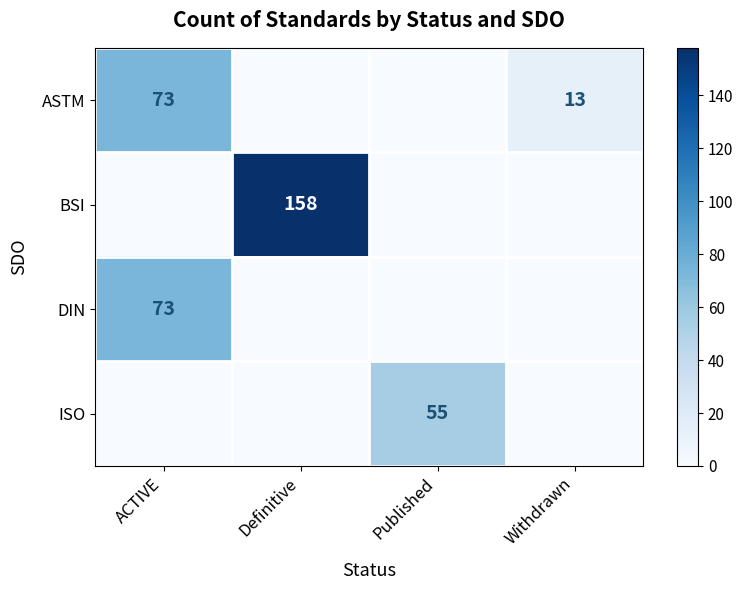

What is the total value across all series at Definitive?

158